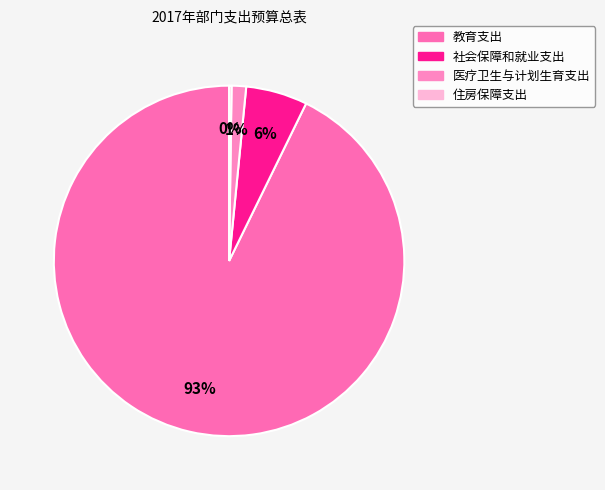

Which category has the biggest portion of the pie?

教育支出